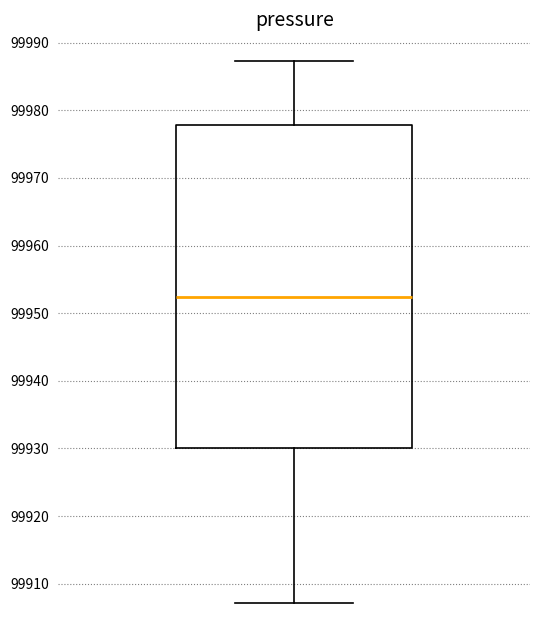

Transcribe this box plot: give where the median line is, the range the box spans, and where the two whiskers end, as read against the y-axis. The values are not printed on the chart, so give them approximately, as read against the axis.

median 99952, box 99930 to 99978, whiskers 99907 to 99987